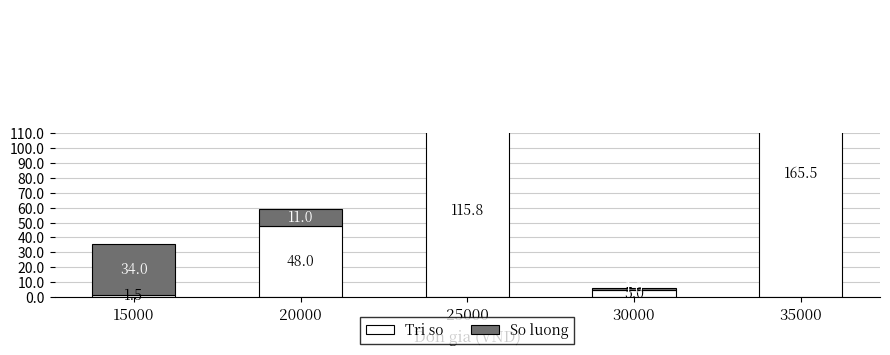

List the labels in order of So luong value, smallest first.

30000, 20000, 25000, 15000, 35000